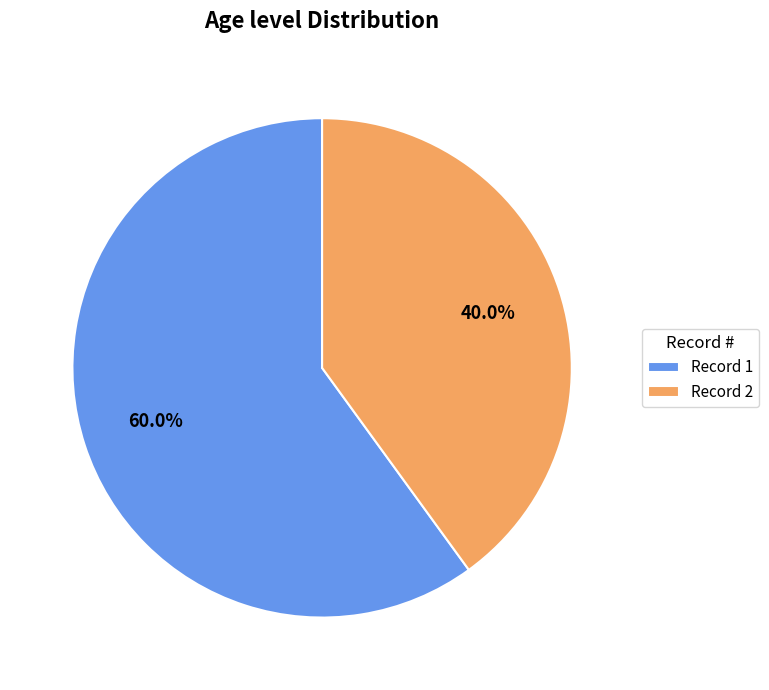

What is the ratio of the value at Record 1 to the value at Record 2?

1.5